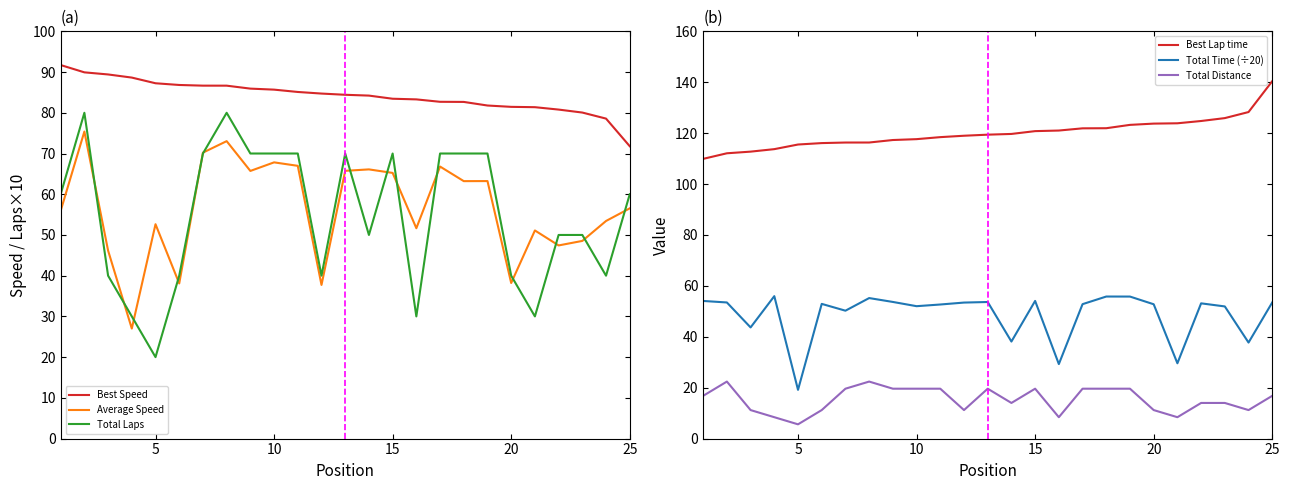

True or false: Best Speed and Total Laps cross at least once.

False